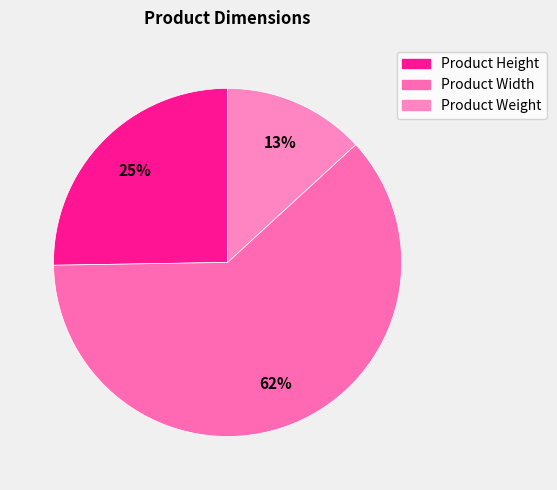

The Product Height slice represents 10% of the pie. True or false?

False